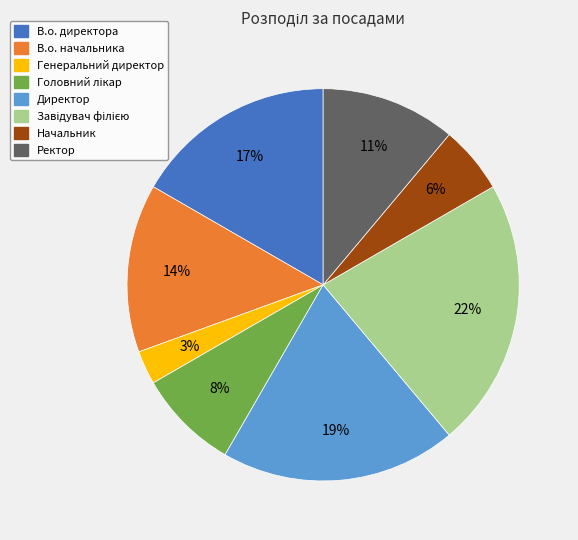

The Директор slice represents 13% of the pie. True or false?

False